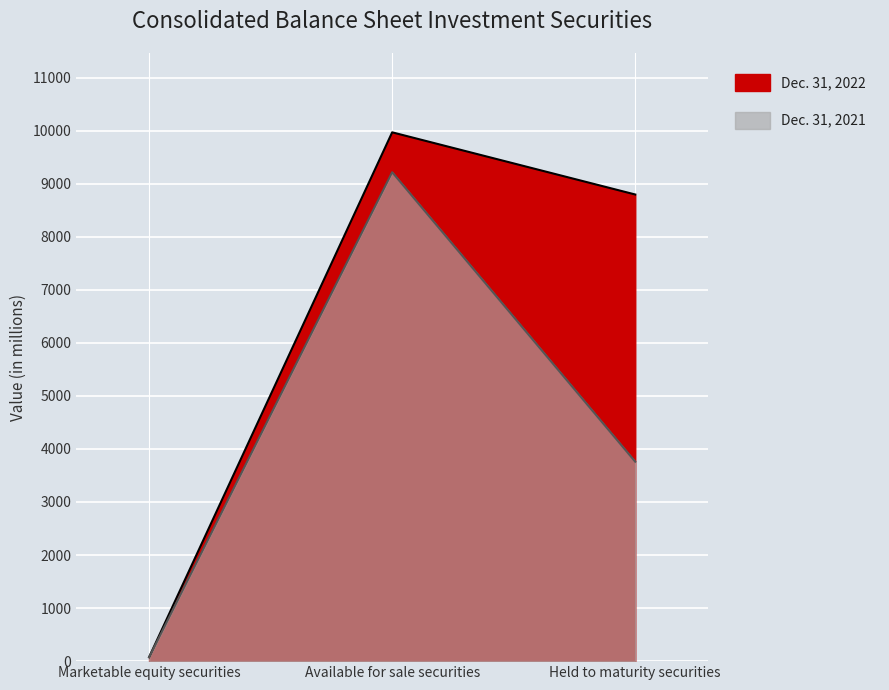

At Held to maturity securities, list the series in order from smallest to largest.

Dec. 31, 2021, Dec. 31, 2022